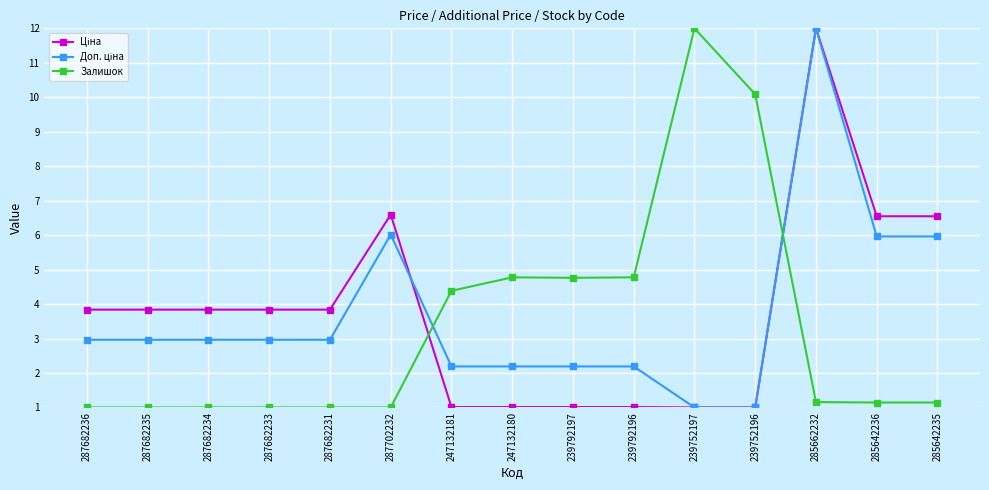

What is the maximum value shown in the chart?

12.0